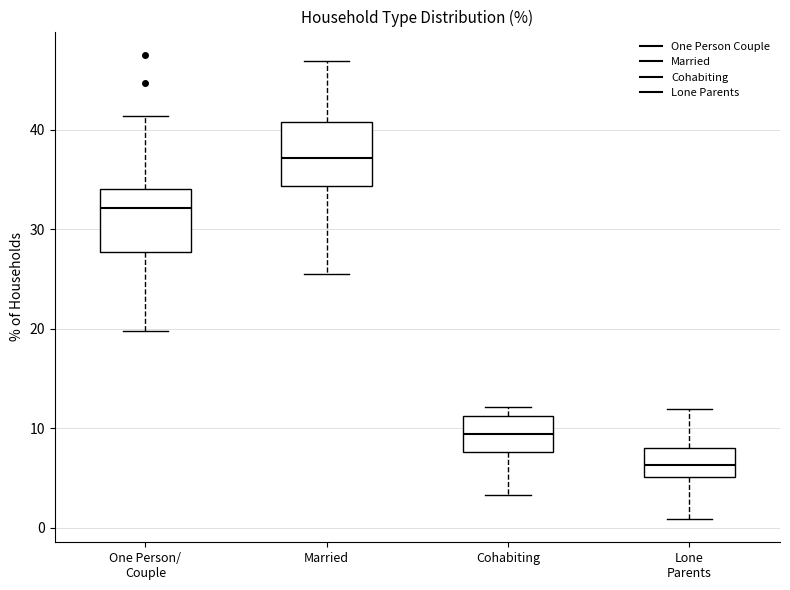

Reading left to right, read every box against the y-axis: the position of its median line, the range the box covers, and the ends of its whiskers. The values are not printed on the chart, so give them approximately, as read against the axis.

One Person/ Couple: median 32, box 28 to 34, whiskers 20 to 41
Married: median 37, box 34 to 41, whiskers 25 to 47
Cohabiting: median 9, box 8 to 11, whiskers 3 to 12
Lone Parents: median 6, box 5 to 8, whiskers 1 to 12